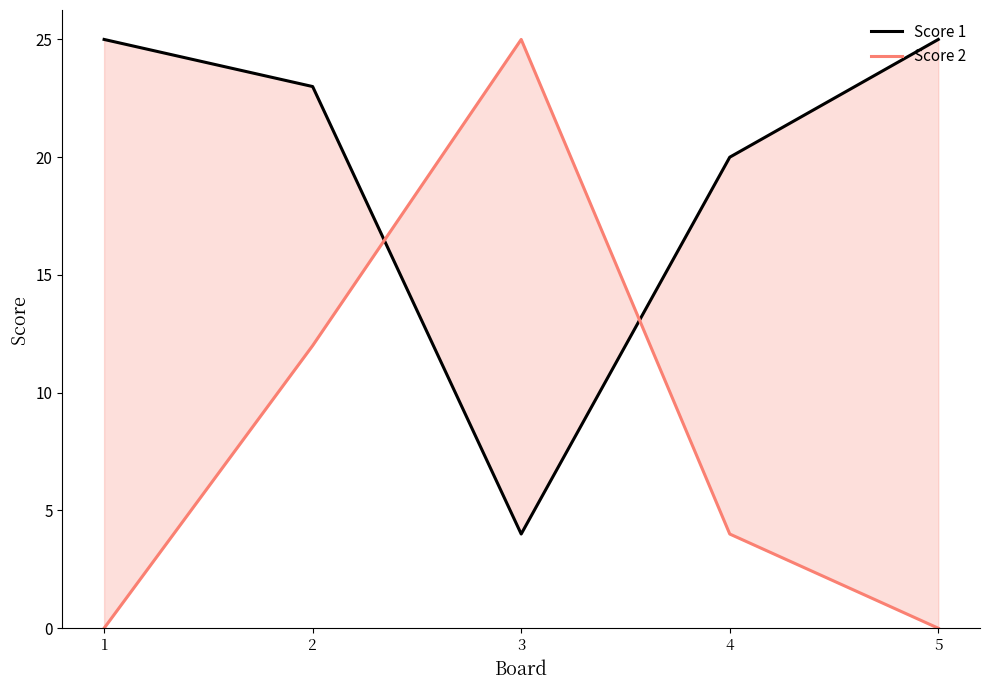

How many data points in Score 1 are less than 23?

2